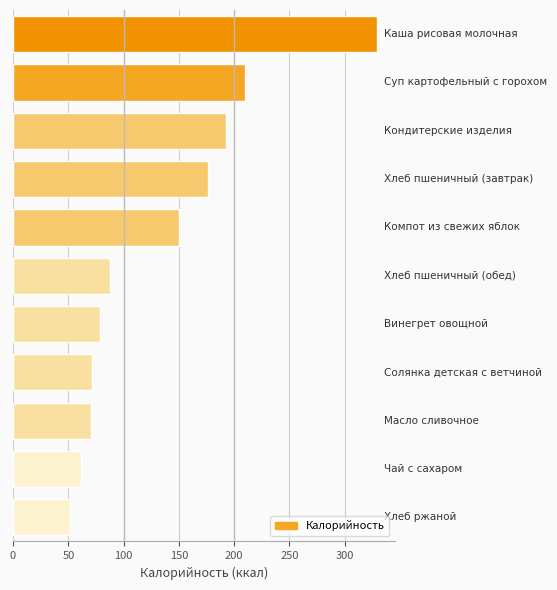

Are the bars horizontal?

Yes